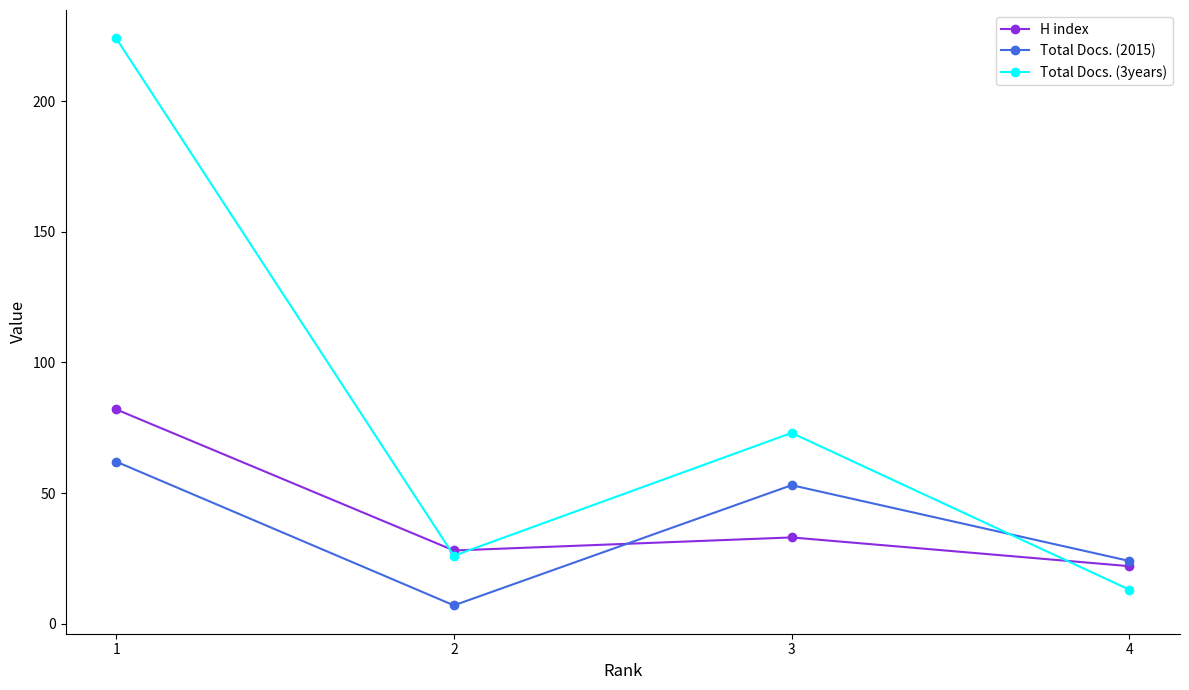

Between 3 and 4, which series saw the biggest shift?

Total Docs. (3years)